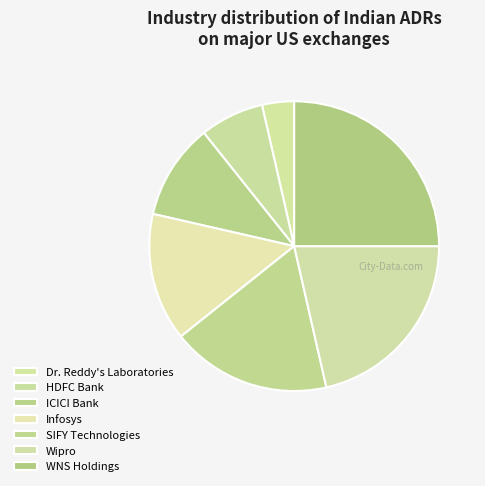

Does any single category account for the majority?

No